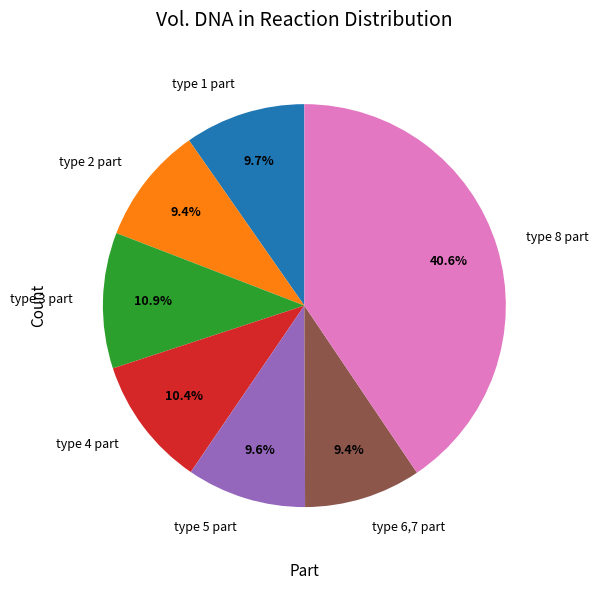

Count the number of slices in the pie.

7